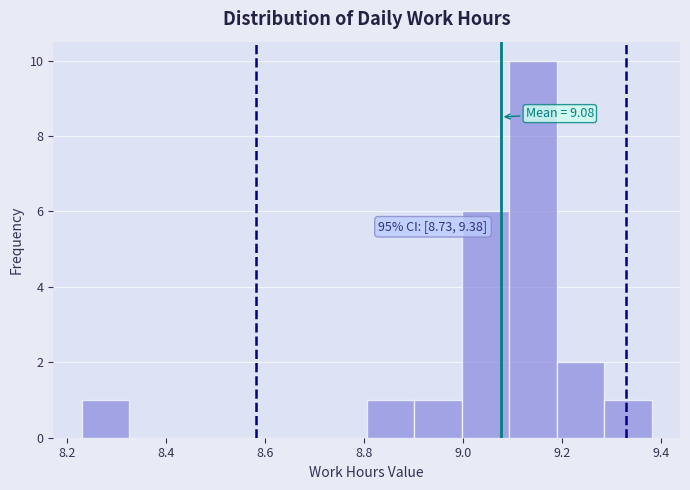

Over which range of the x-axis is the bar tallest?

9.10 to 9.18